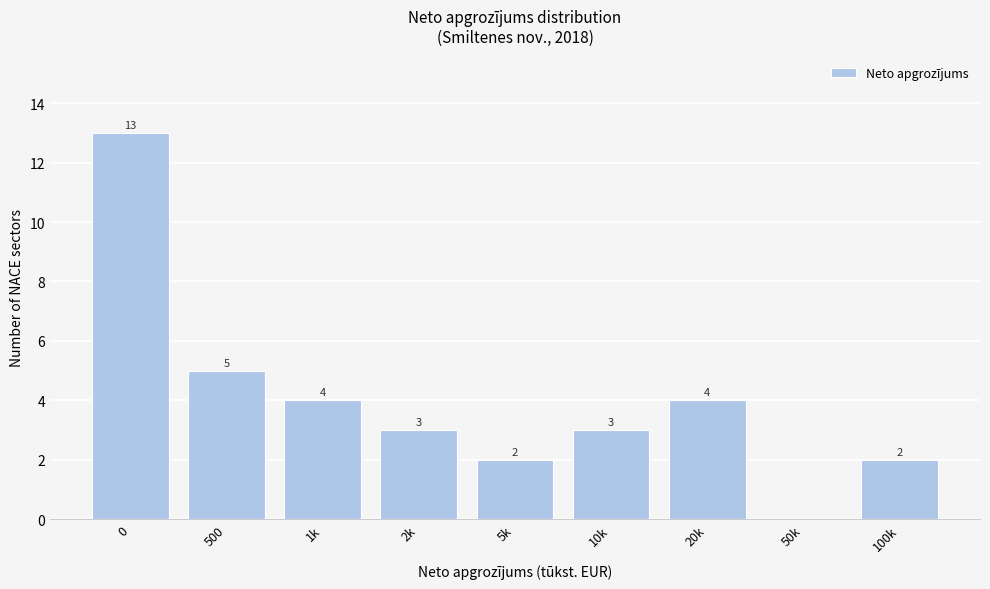

Reading left to right, extract all data points from this chart.

0=13	500=5	1k=4	2k=3	5k=2	10k=3	20k=4	50k=0	100k=2